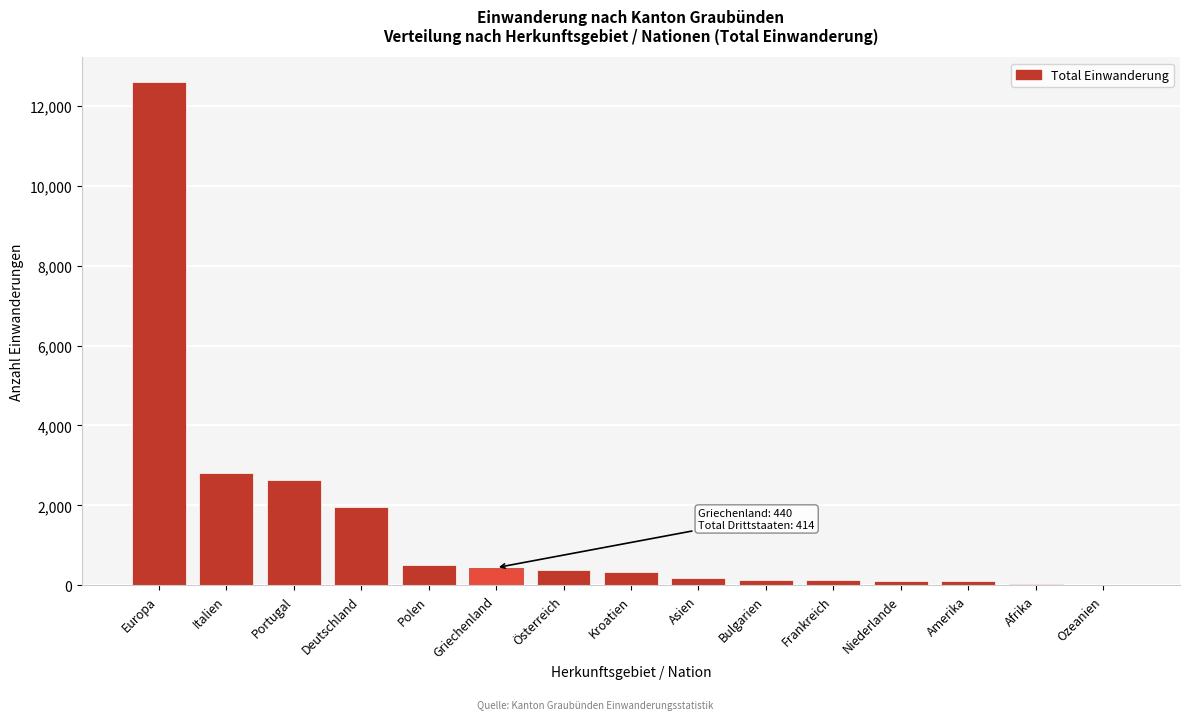

What is the maximum value shown in the chart?

12584